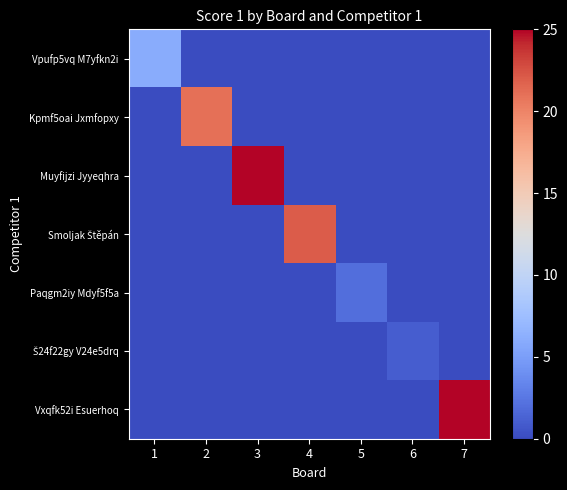

List the series in order of their peak value, highest first.

Muyfijzi Jyyeqhra, Vxqfk52i Esuerhoq, Smoljak Štěpán, Kpmf5oai Jxmfopxy, Vpufp5vq M7yfkn2i, Paqgm2iy Mdyf5f5a, Š24f22gy V24e5drq